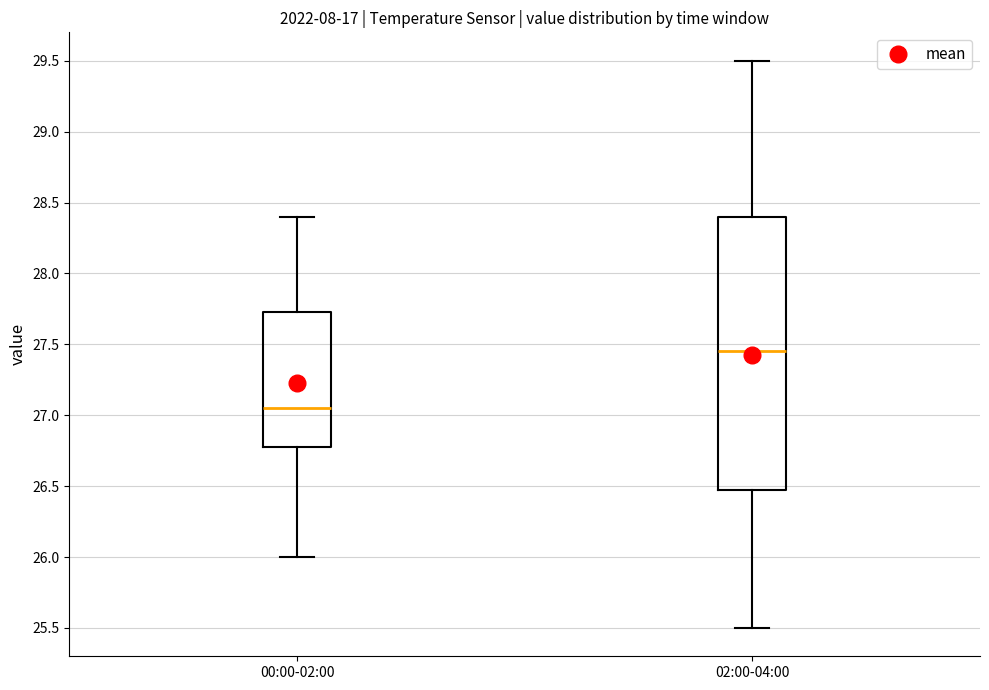

Which box has the highest median line?

02:00-04:00